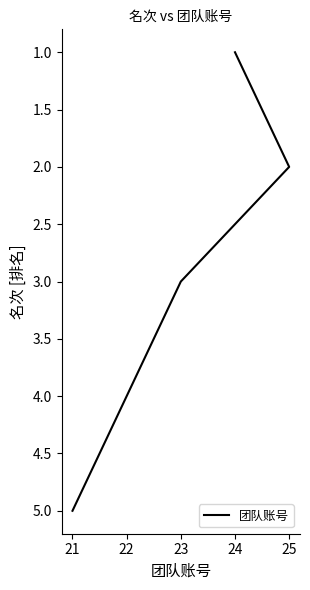

True or false: there are more than 0 points higher than both neighbors.

False